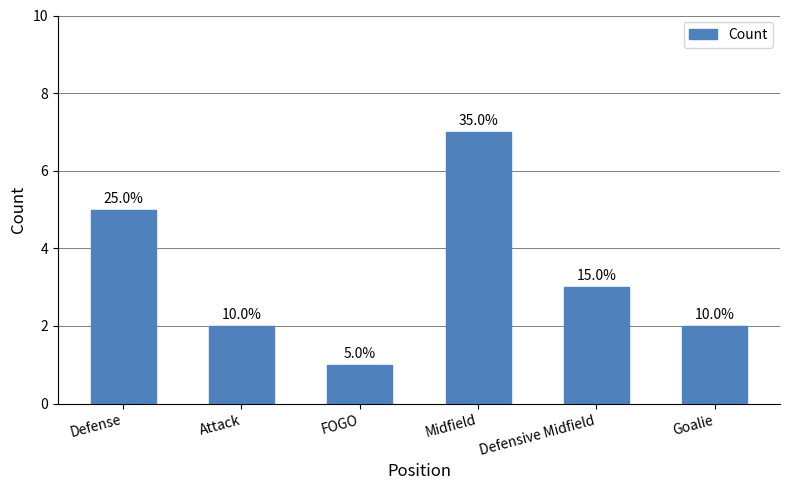

What is the difference between the second highest and minimum values?

4